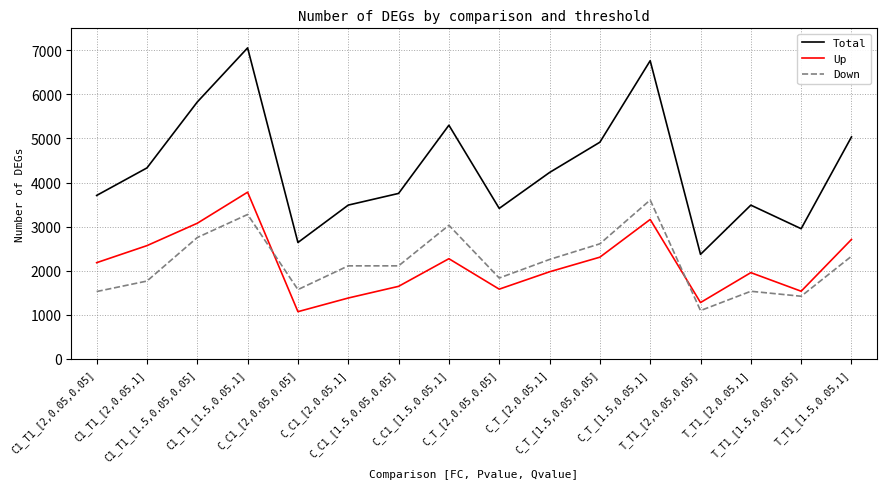

Which series has the largest range (max minus min)?

Total